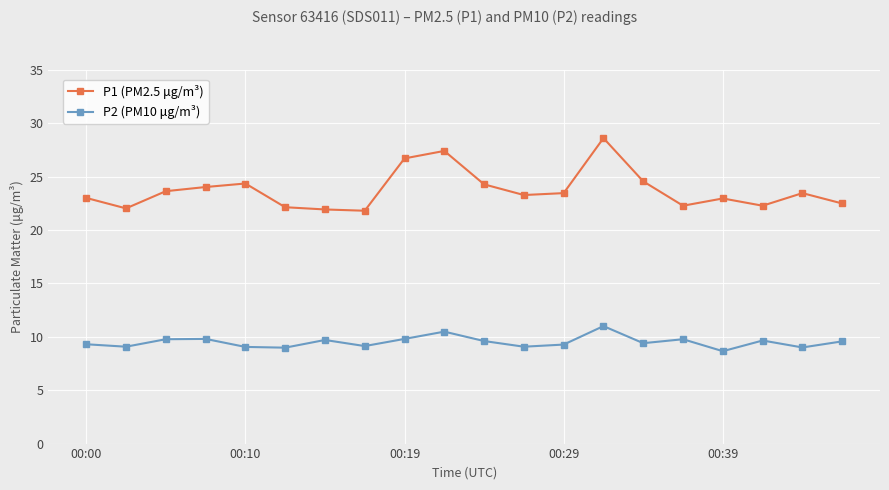

What is the average value of the P1 (PM2.5 μg/m³) series?

23.7